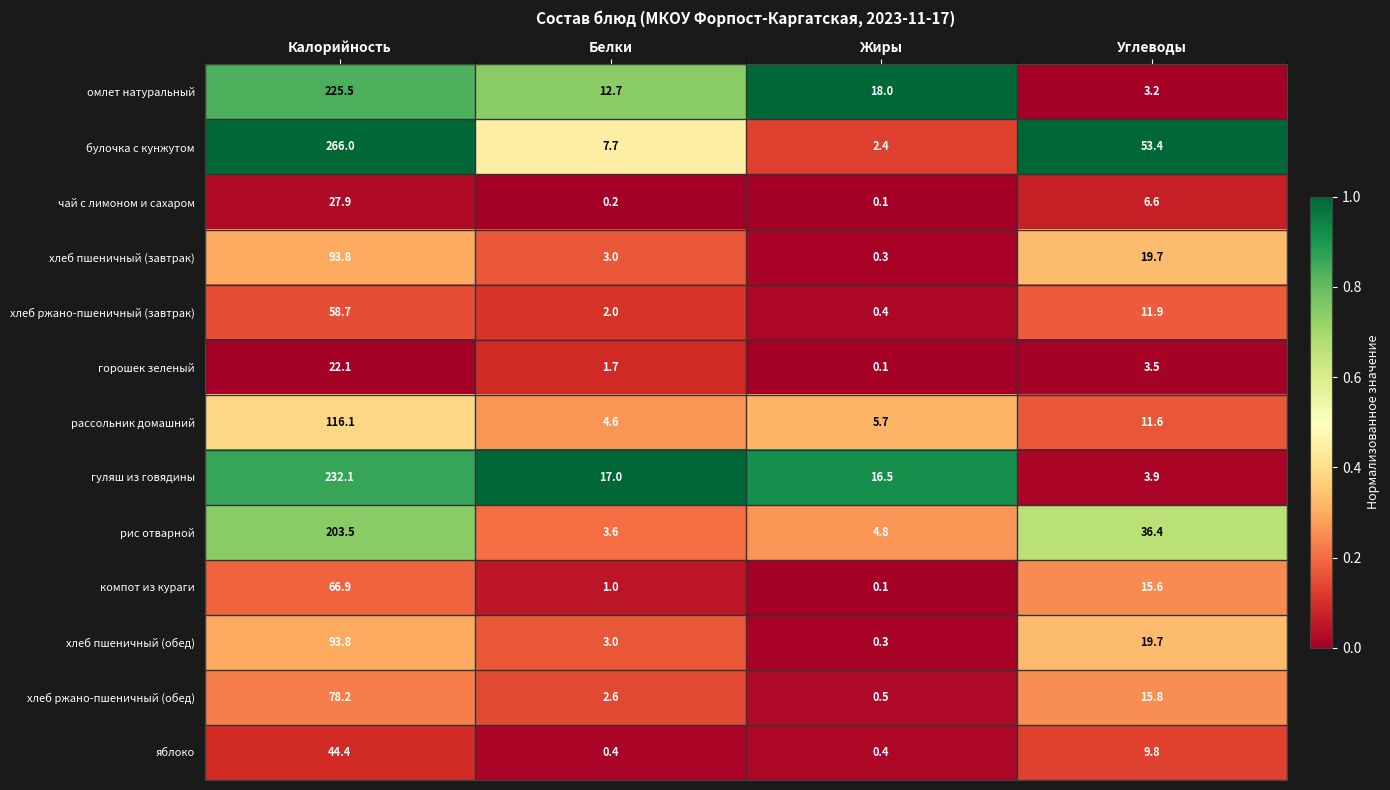

The value of чай с лимоном и сахаром at Белки is 0.2. True or false?

True